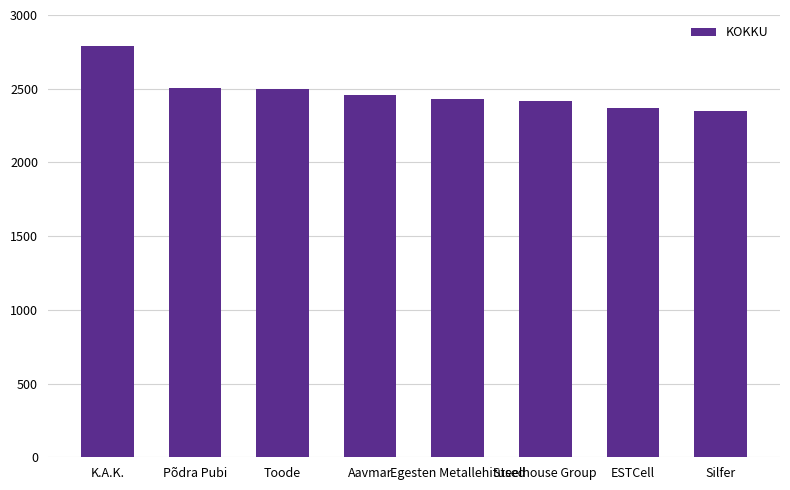

Approximately how many times larger is the value at Egesten Metallehitused compared to K.A.K.?

0.9